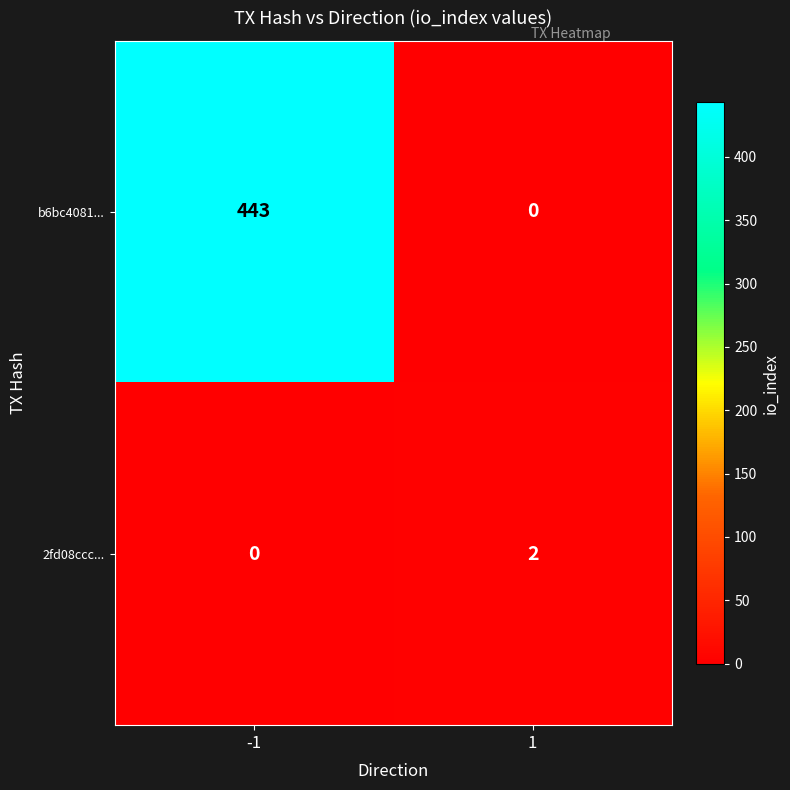

How many data points does each series have?

2